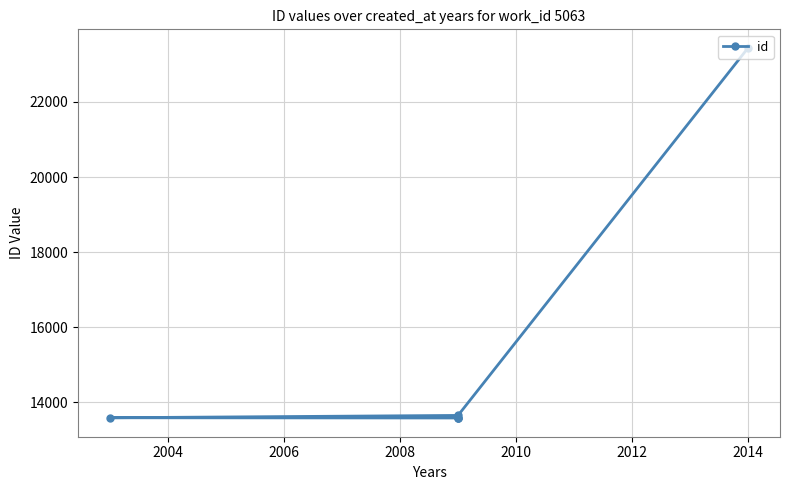

What is the change in value from 2006 to 2008?

+6